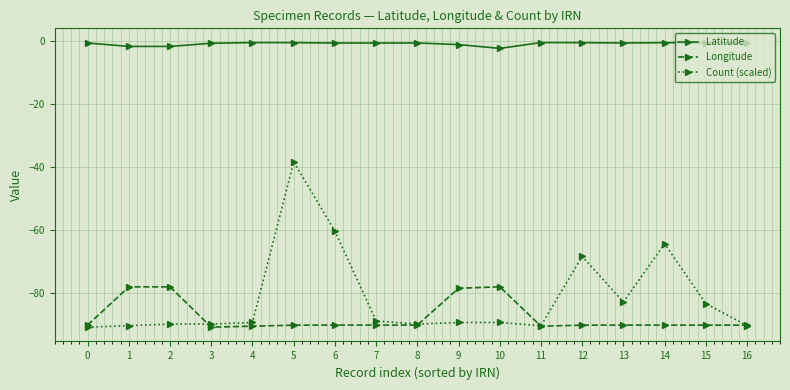

What is the minimum value for Latitude?

-2.5